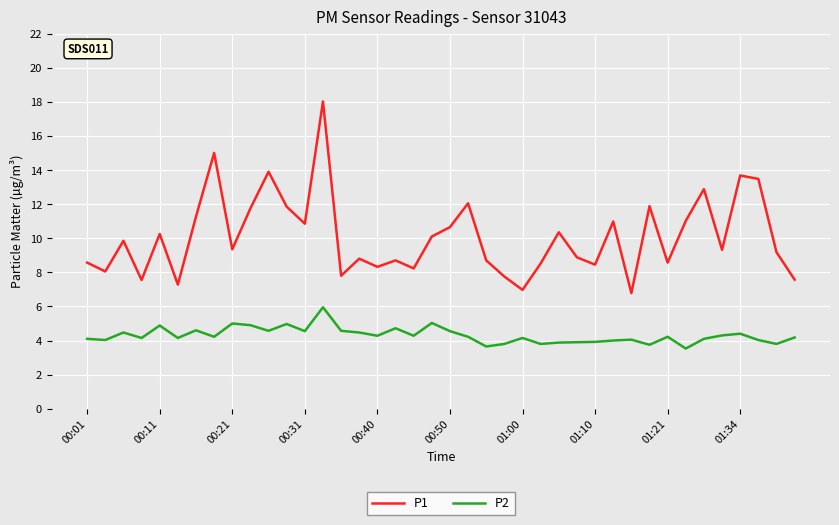

Which series has the largest total across all categories?

P1